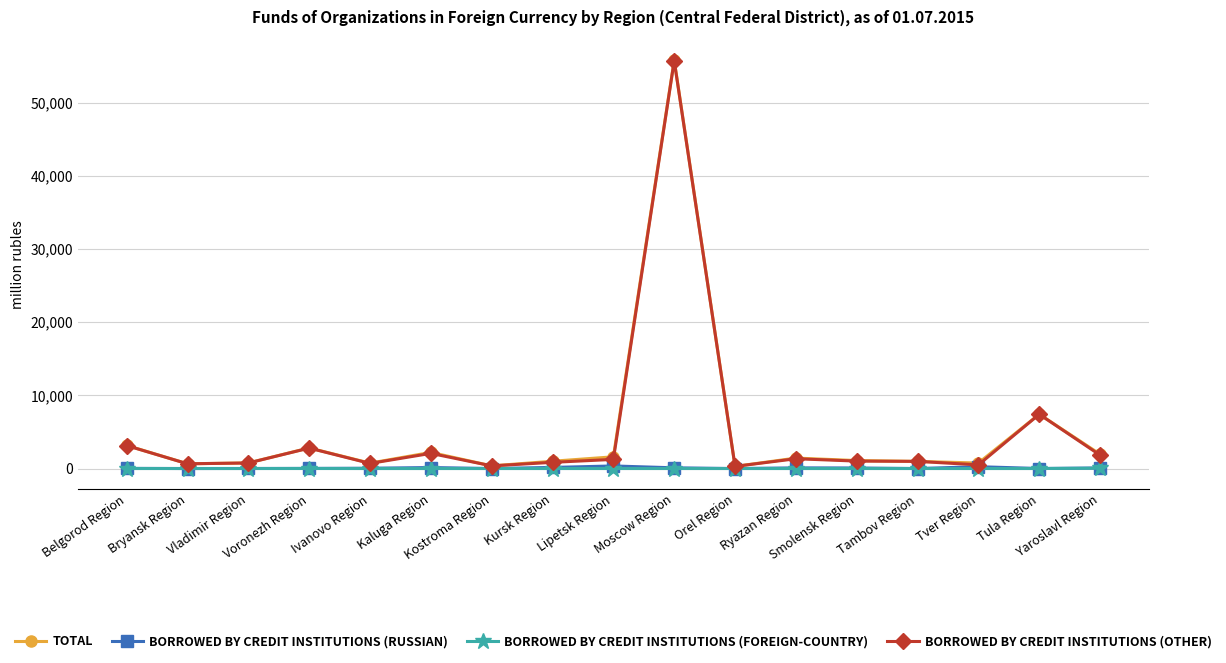

What is the maximum value for TOTAL?

55800